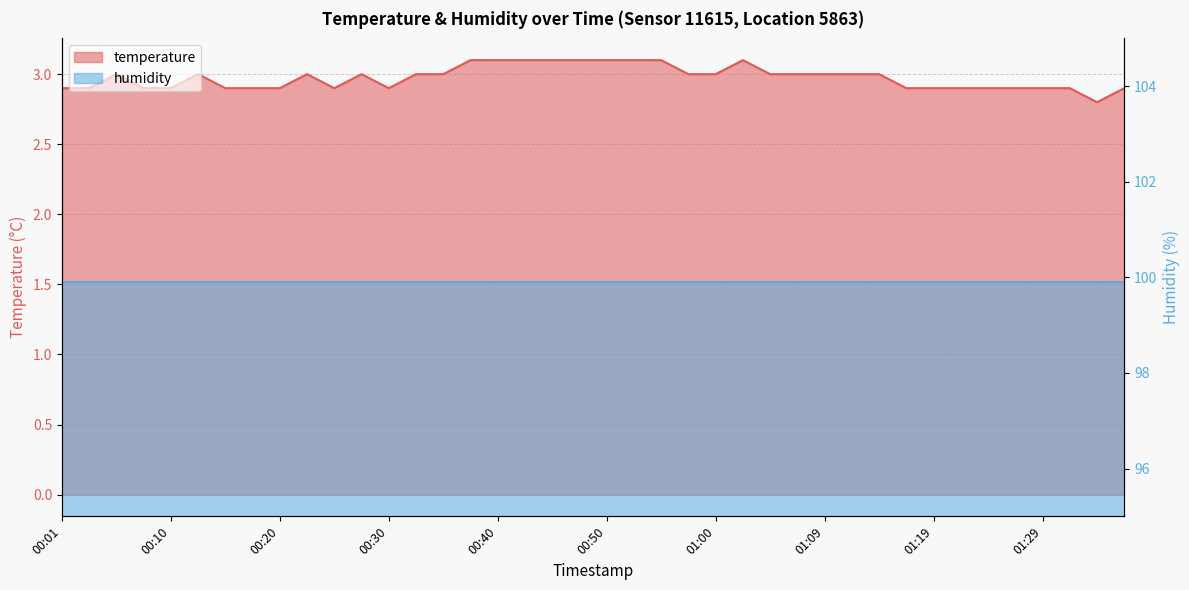

What is the sum of all values?

119.0